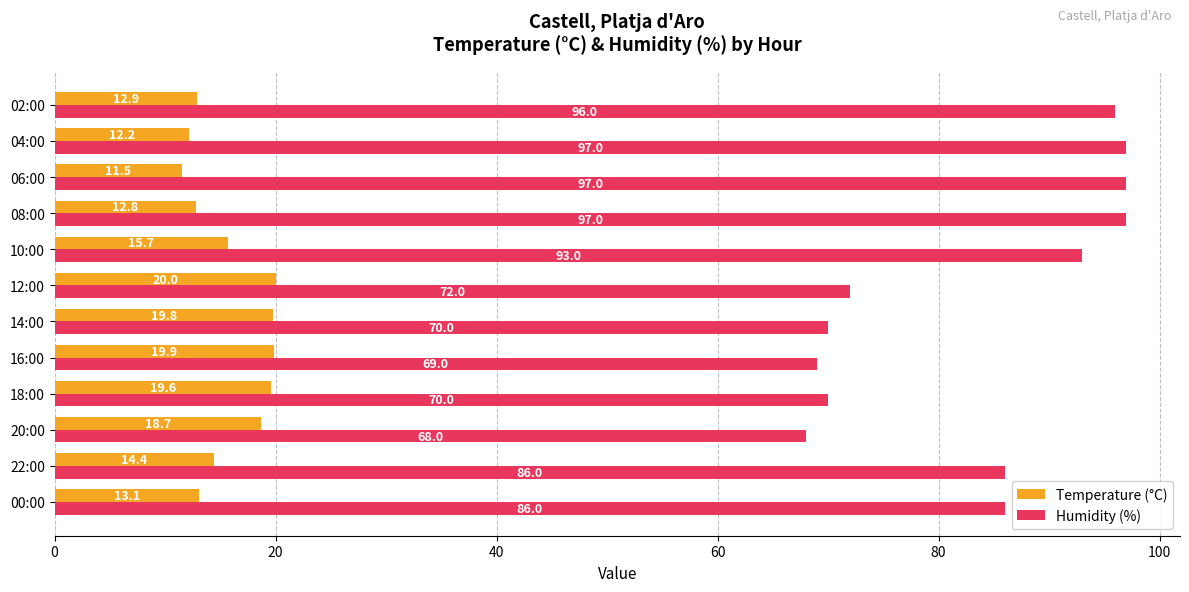

The value of Temperature (°C) at 02:00 is 12.9. True or false?

True